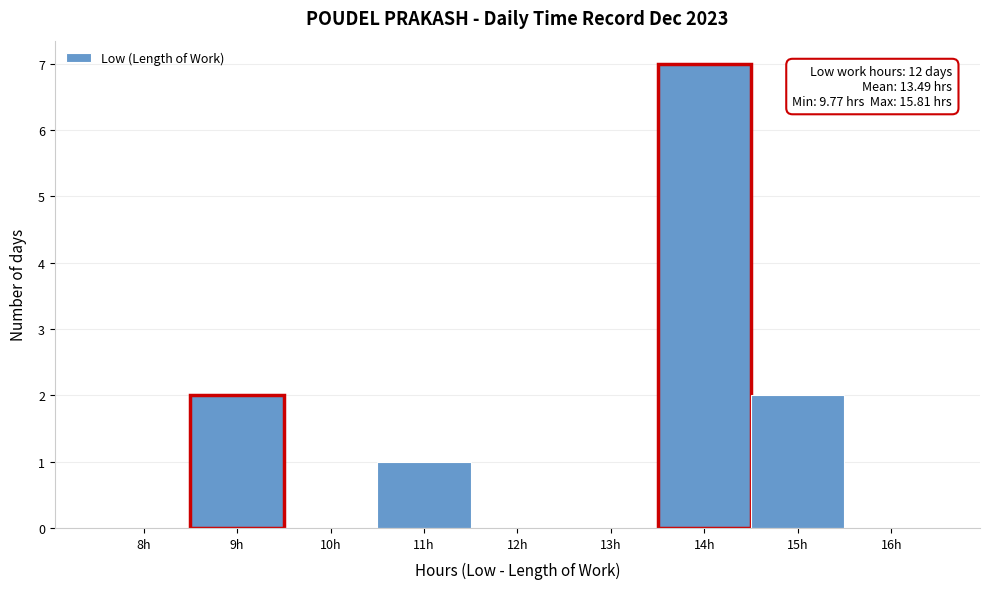

Reading left to right, extract all data points from this chart.

8h=0	9h=2	10h=0	11h=1	12h=0	13h=0	14h=7	15h=2	16h=0